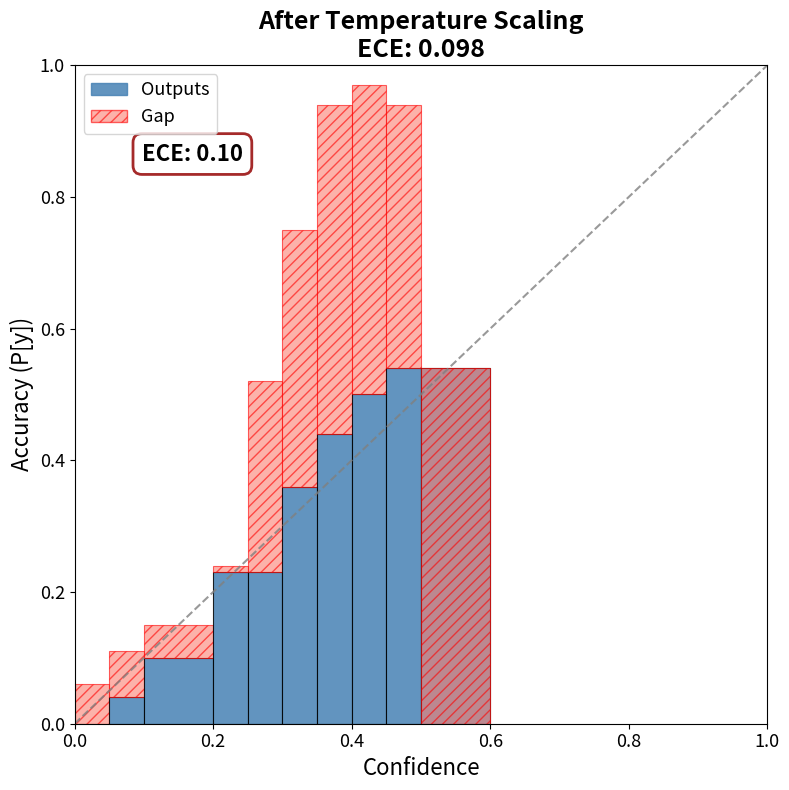

At how many categories does at least one series exceed 0?

10